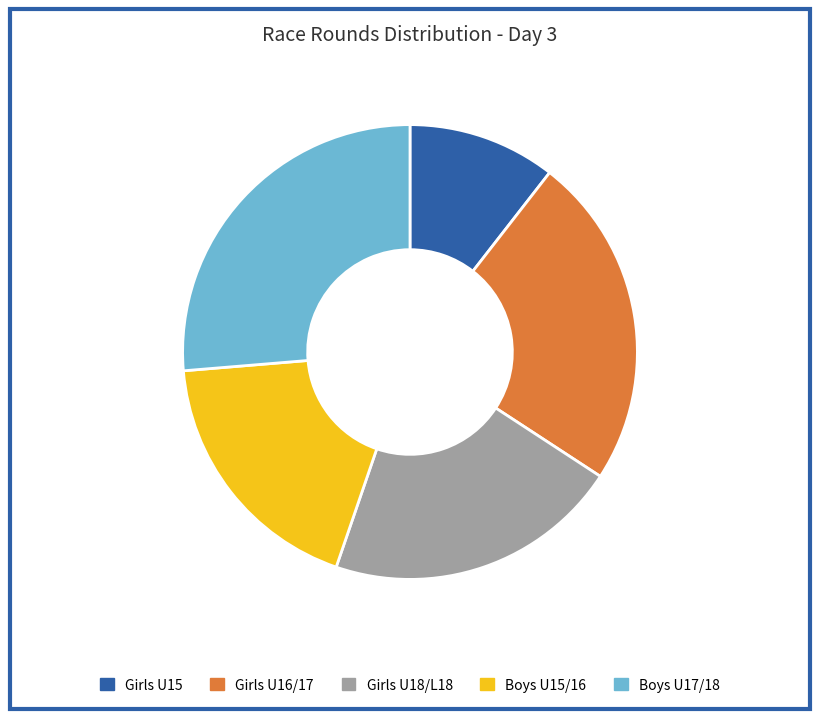

How many slices are in this pie chart?

5